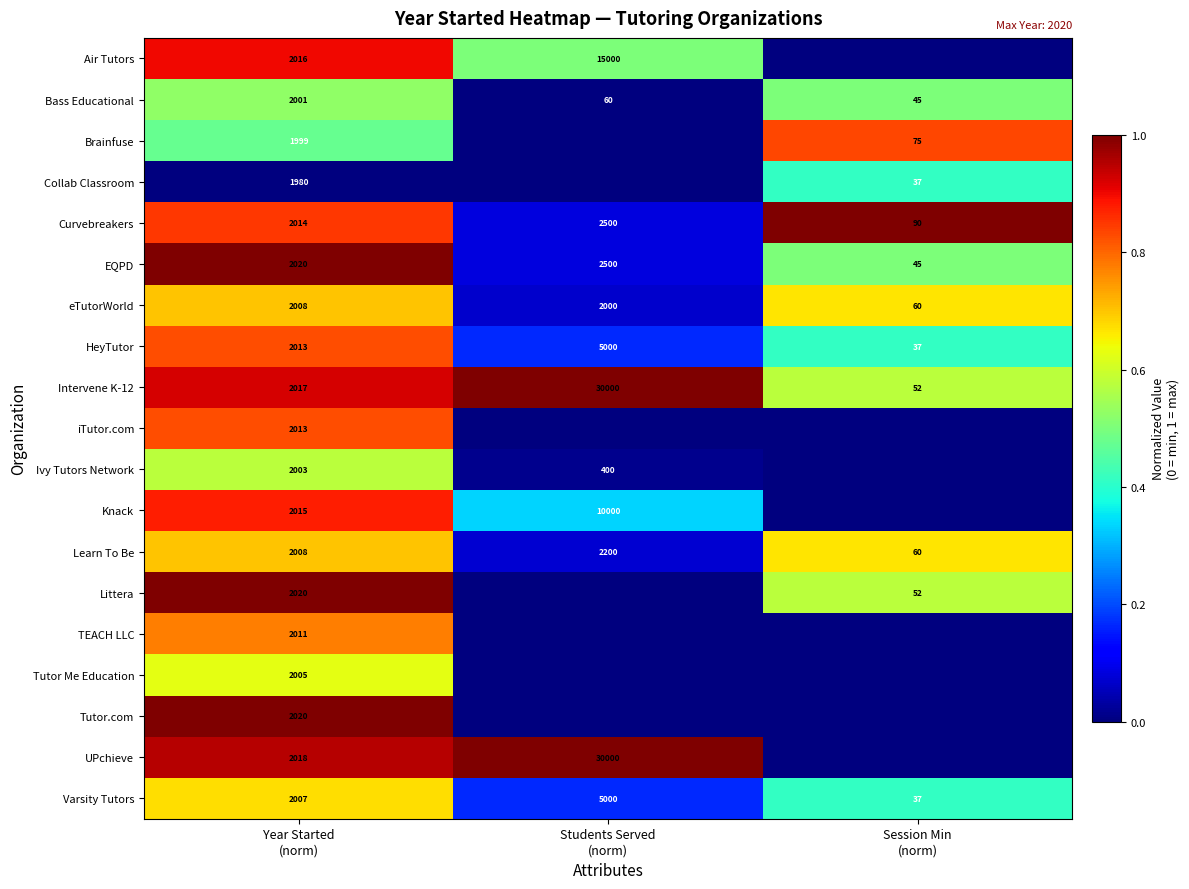

What is the average value of the Learn To Be series?

1423